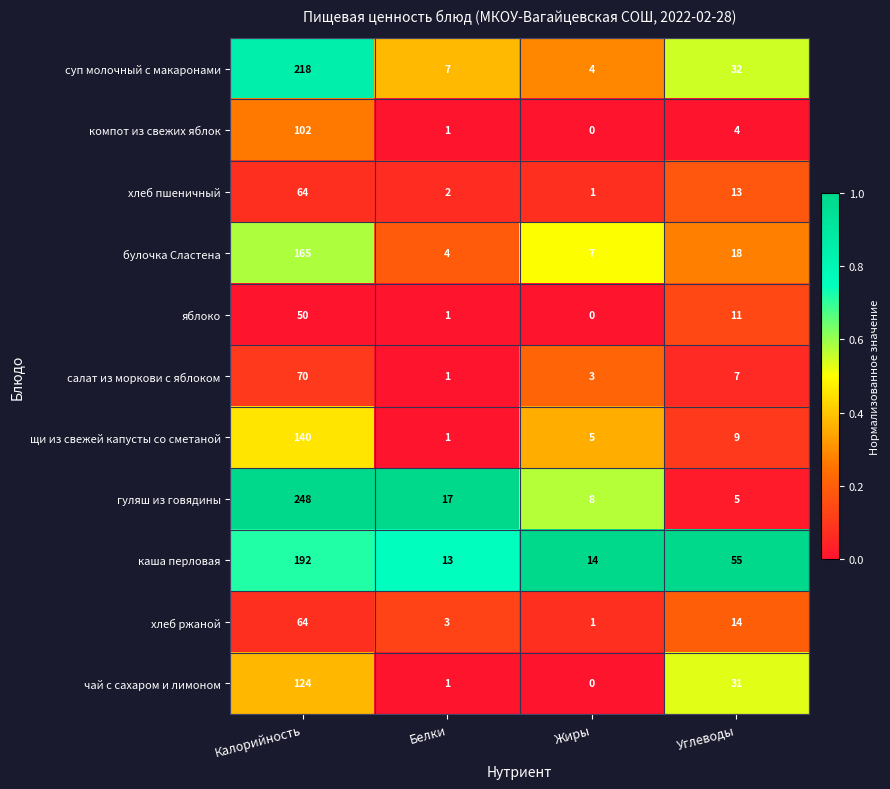

Rank the categories by суп молочный с макаронами value from highest to lowest.

Калорийность, Углеводы, Белки, Жиры